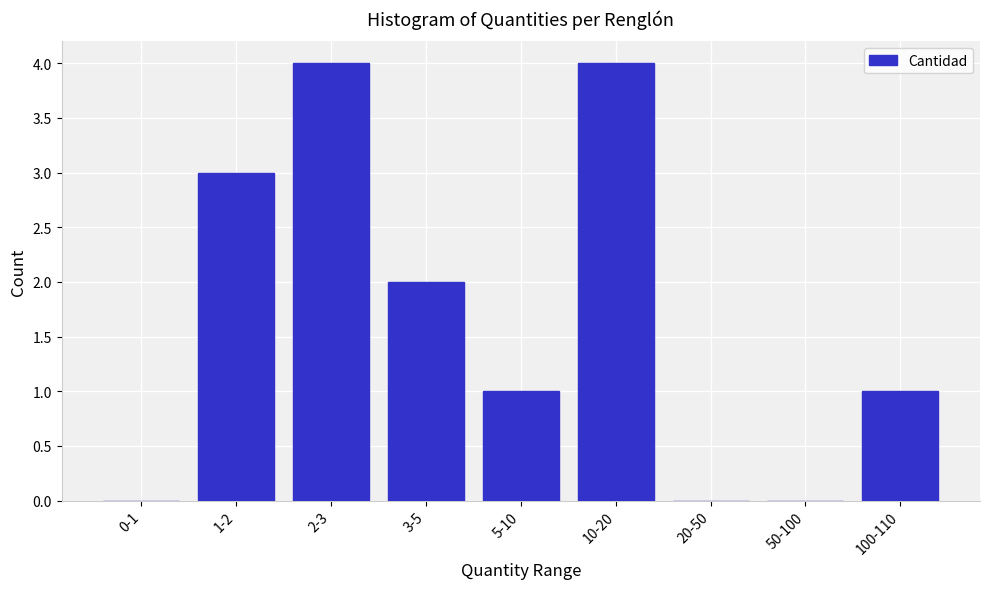

Reading left to right, transcribe all the data shown in this chart.

0-1=0	1-2=3	2-3=4	3-5=2	5-10=1	10-20=4	20-50=0	50-100=0	100-110=1